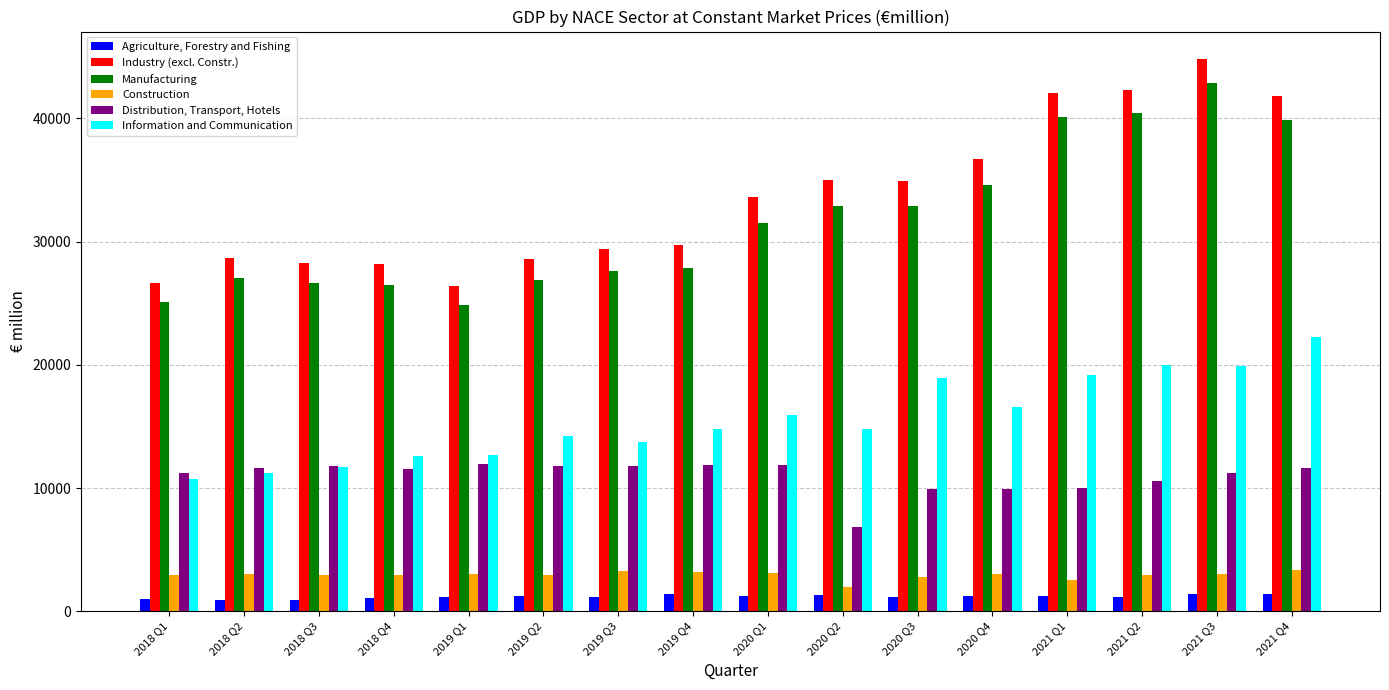

Is it true that Manufacturing equals 32854.3 at 2020 Q3?

True